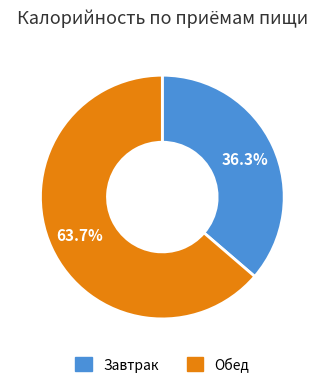

To the nearest percent, what is the average slice percentage?

50%